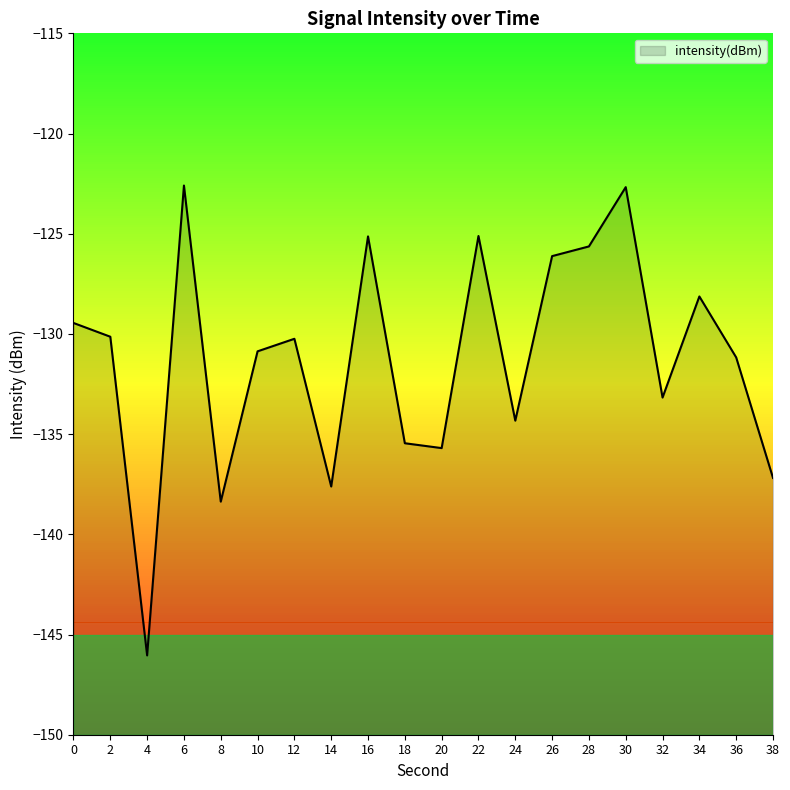

What is the value of the 15th point from the left?

-125.6